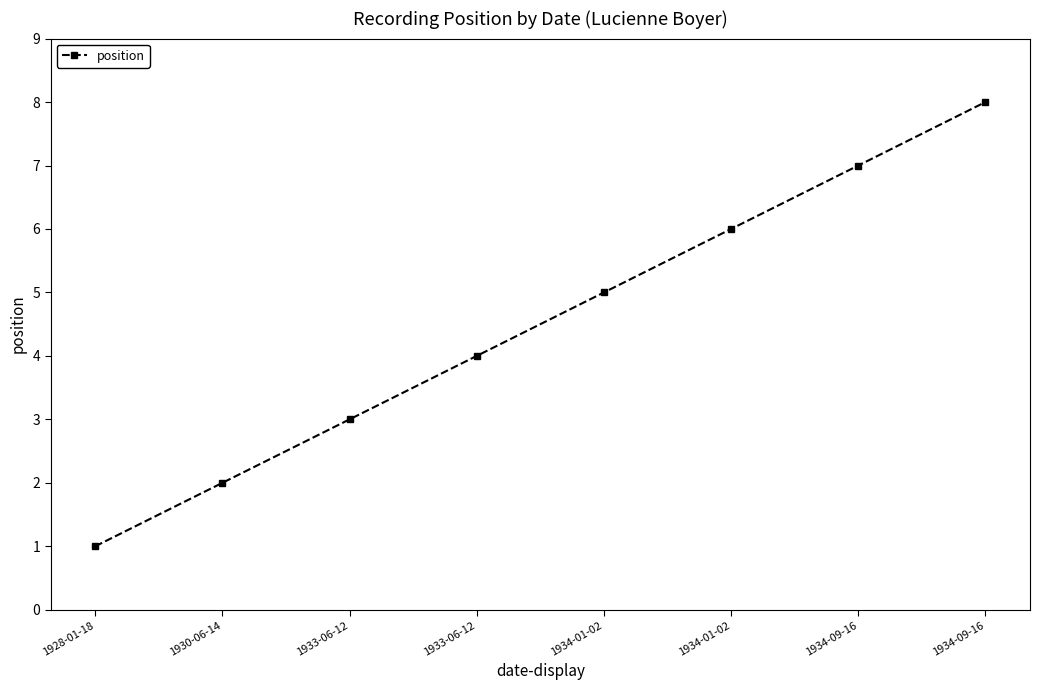

Is this an area chart (filled region under the line)?

No